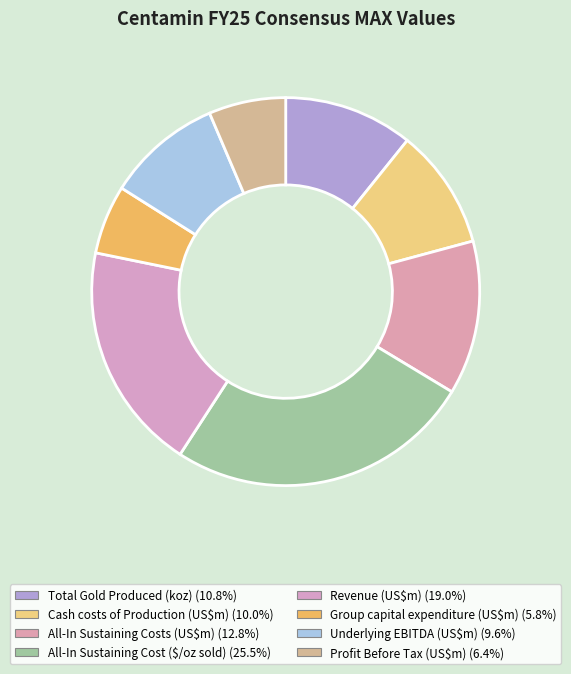

How many segments does this pie chart have?

8